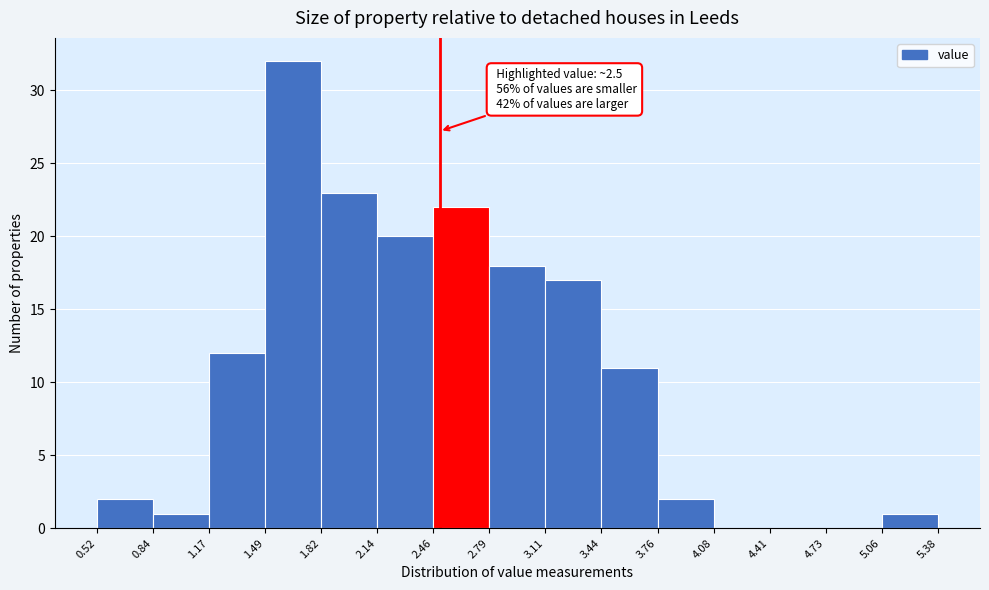

Which range on the x-axis has the tallest bar?

1.49 to 1.82